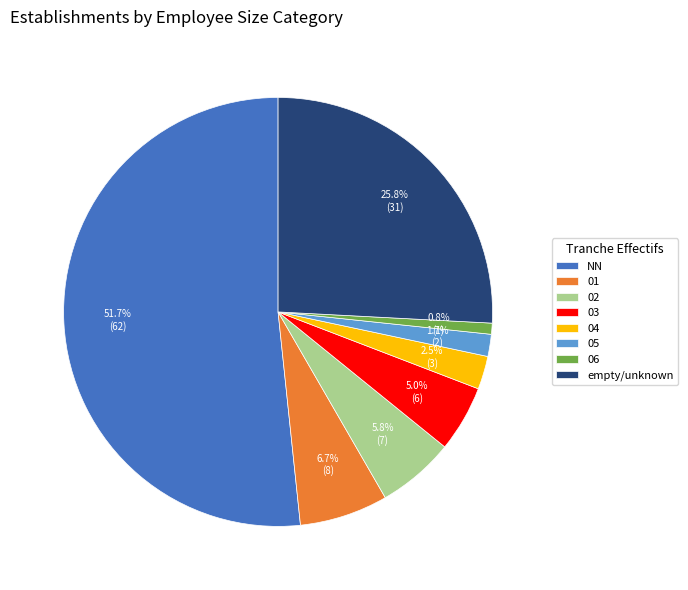

Rank the categories by value from lowest to highest.

06, 05, 04, 03, 02, 01, empty/unknown, NN